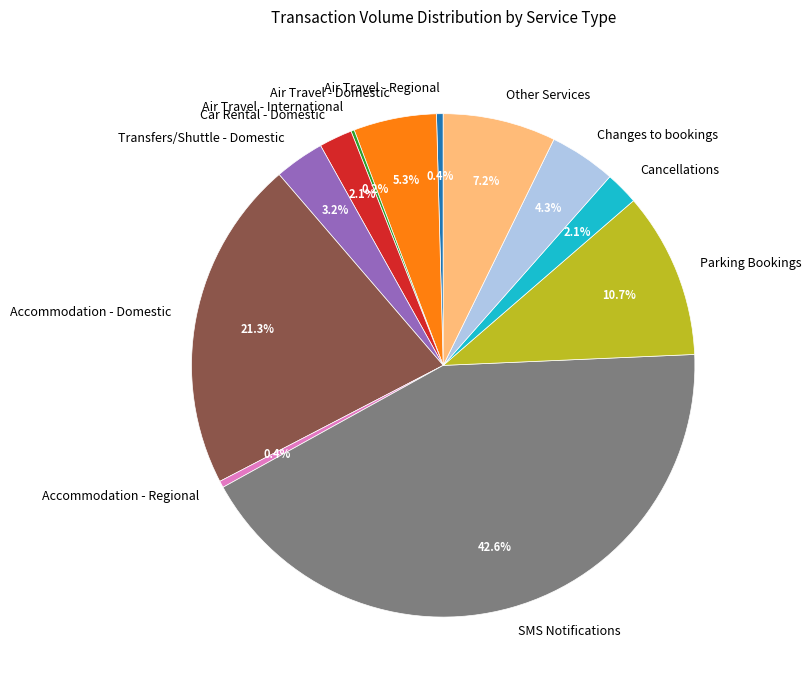

Is the sum of Car Rental - Domestic and Changes to bookings greater than half?

No